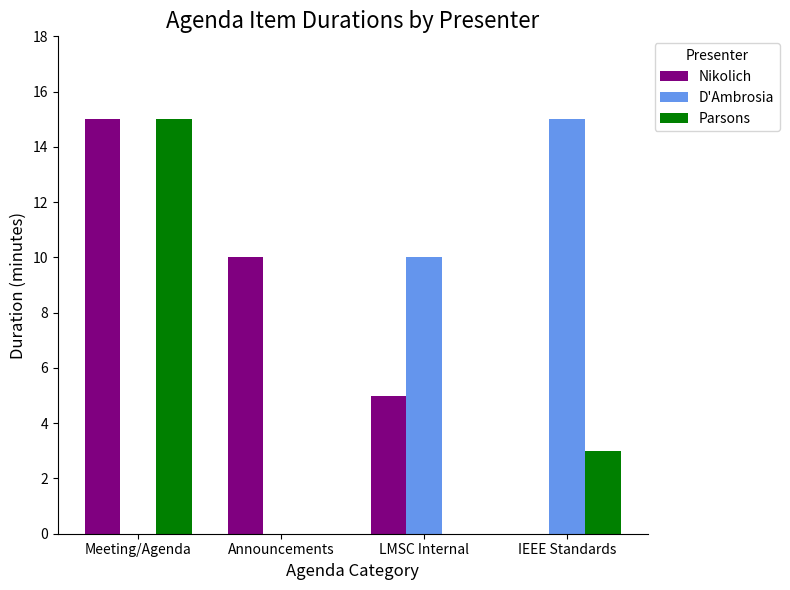

Is the value of Nikolich at LMSC Internal greater than the value of D'Ambrosia at IEEE Standards?

No